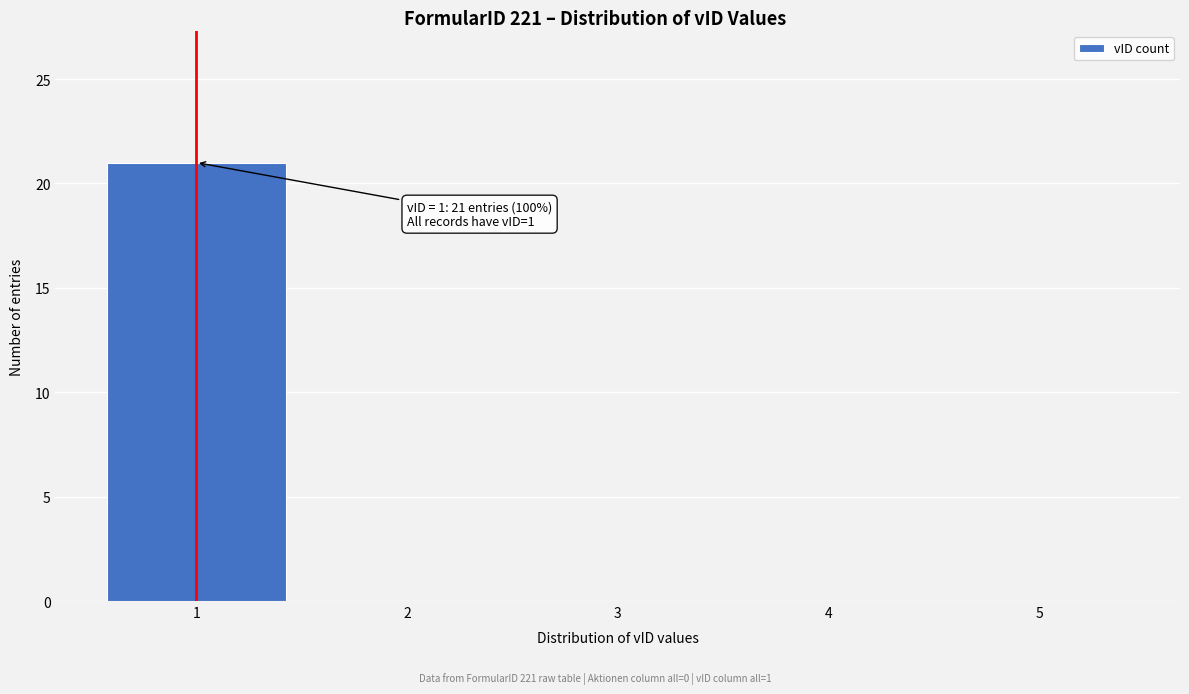

Over which range of the x-axis is the bar tallest?

0.5 to 1.5